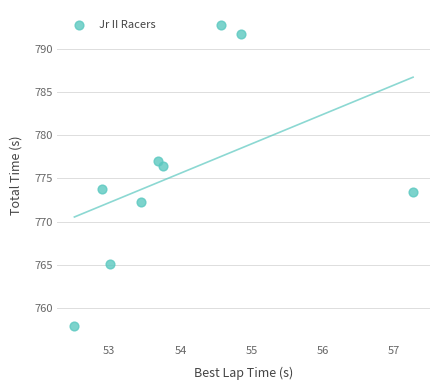

What is the average Y value?

775.6